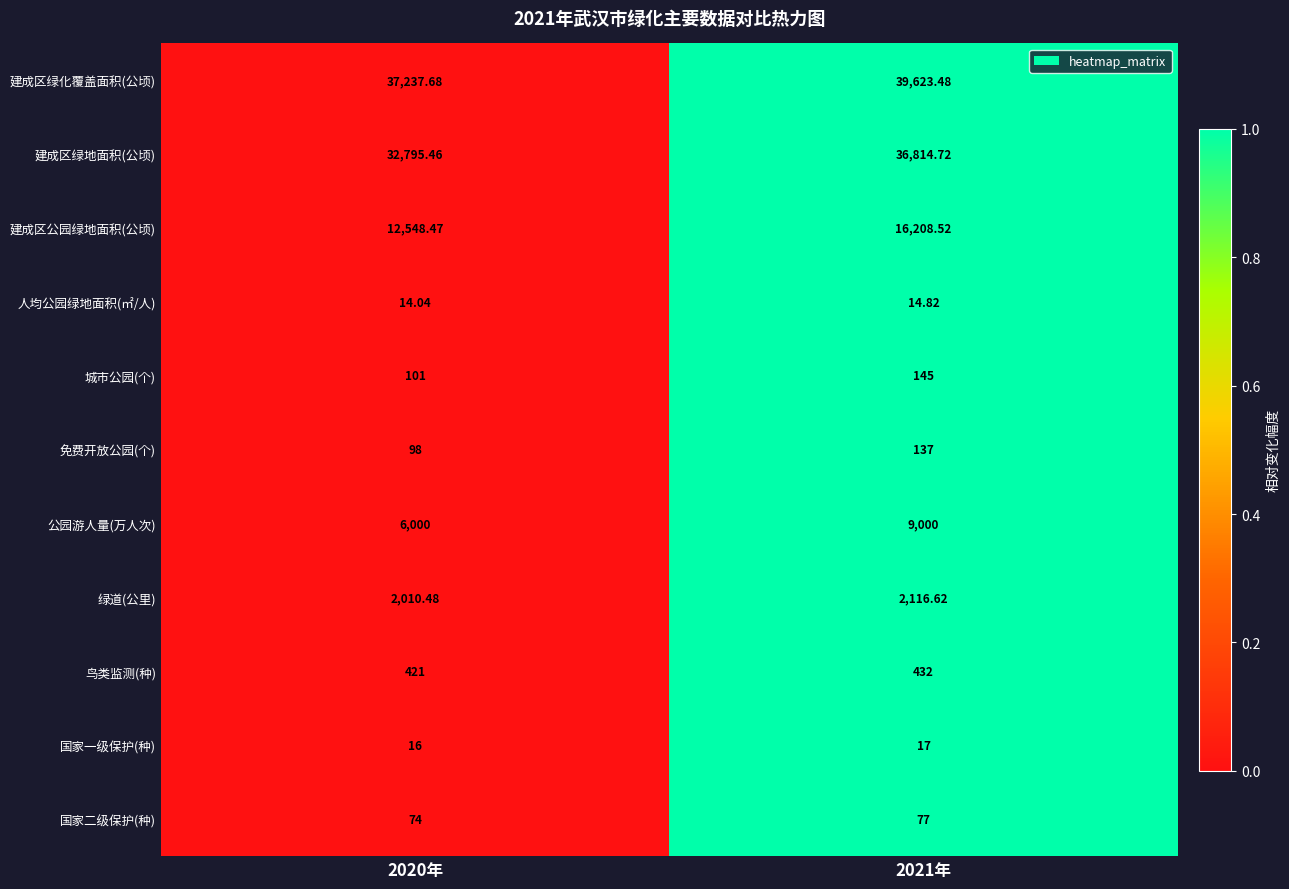

At which category is the sum across all series the highest?

2021年